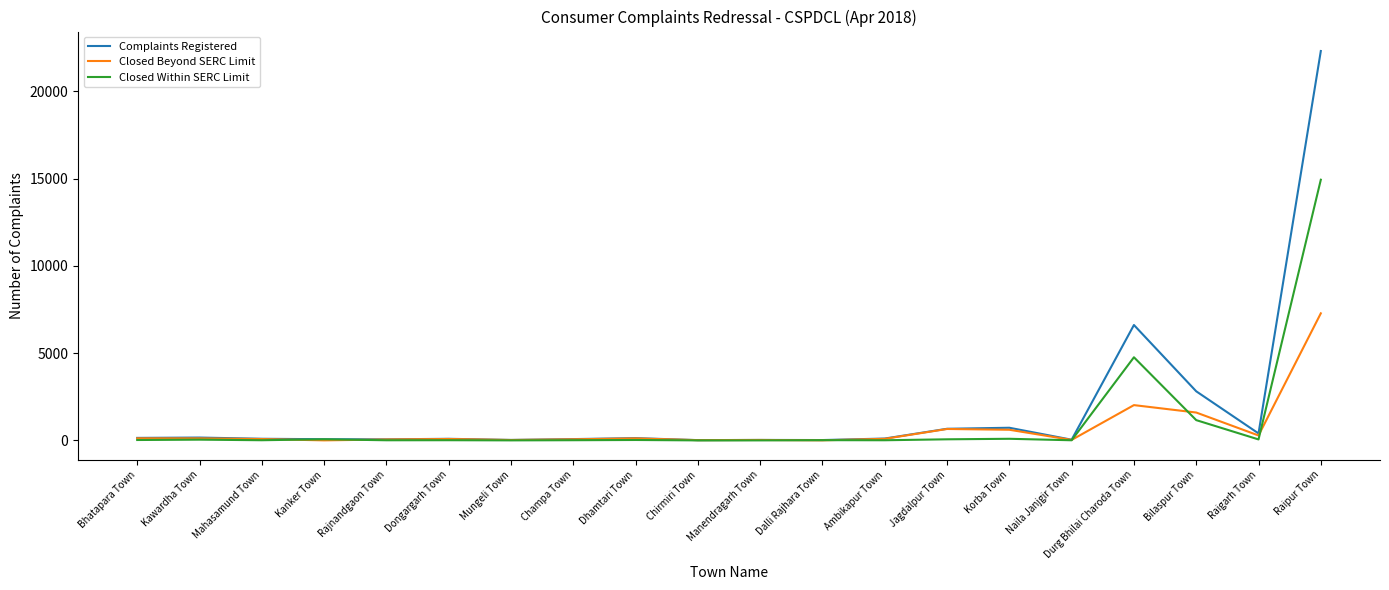

What is the highest value of the Closed Within SERC Limit series?

14934